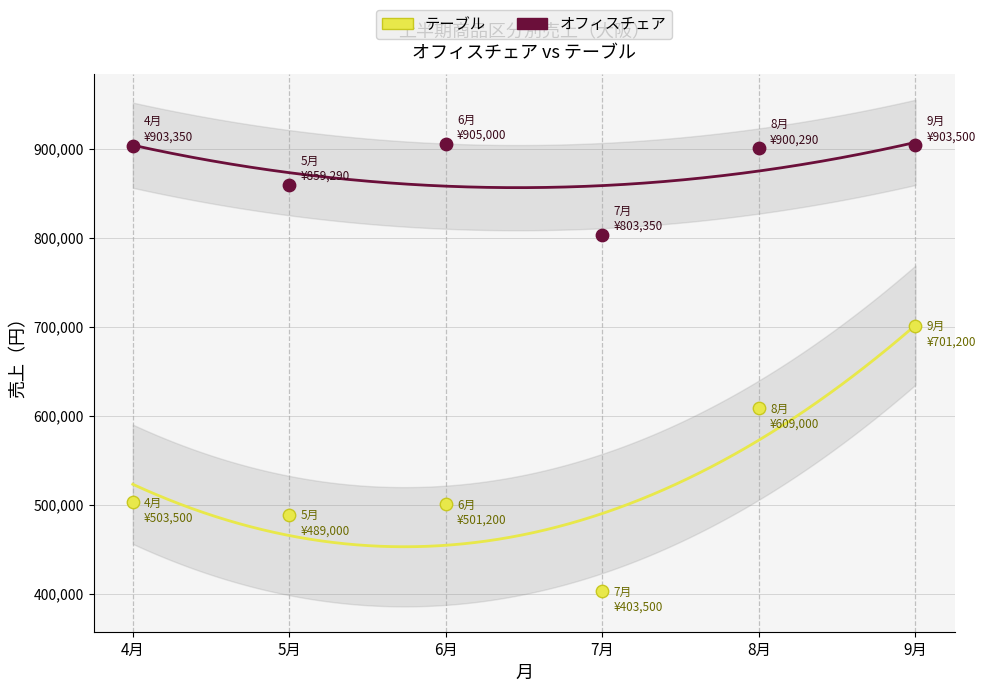

Which series contains the lowest Y value?

テーブル